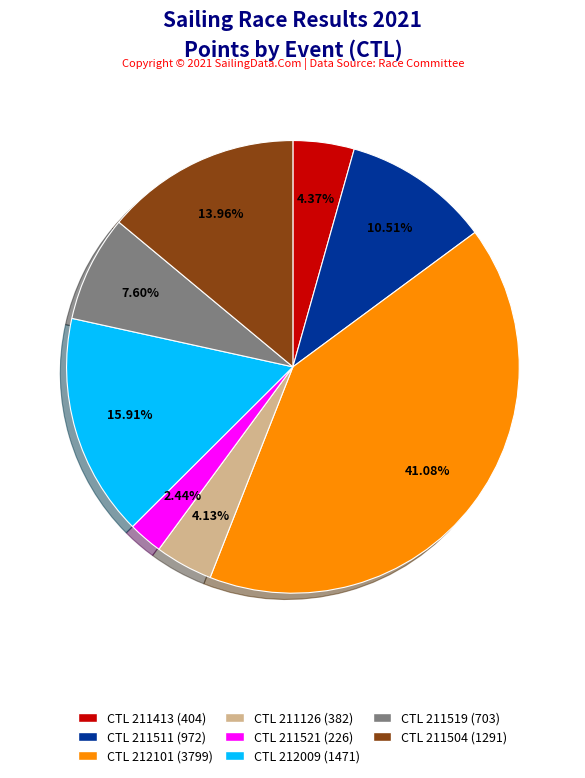

Is there a majority slice in this chart?

No